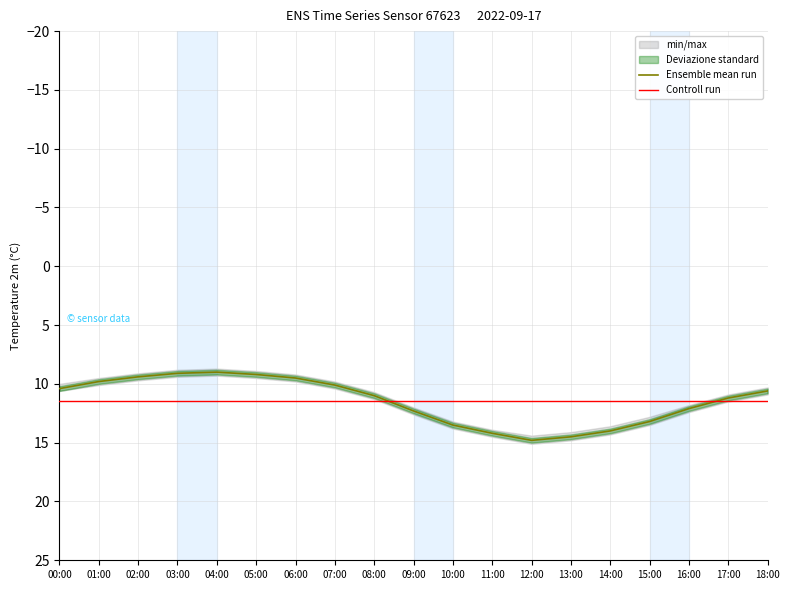

Which series ends up on top after the final intersection of Ensemble mean run and Controll run?

Controll run